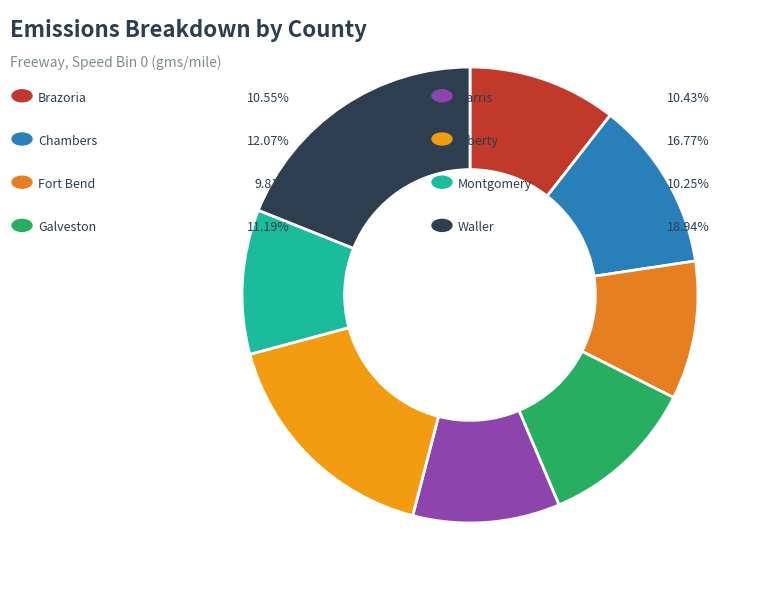

Which category has the smallest portion of the pie?

Fort Bend